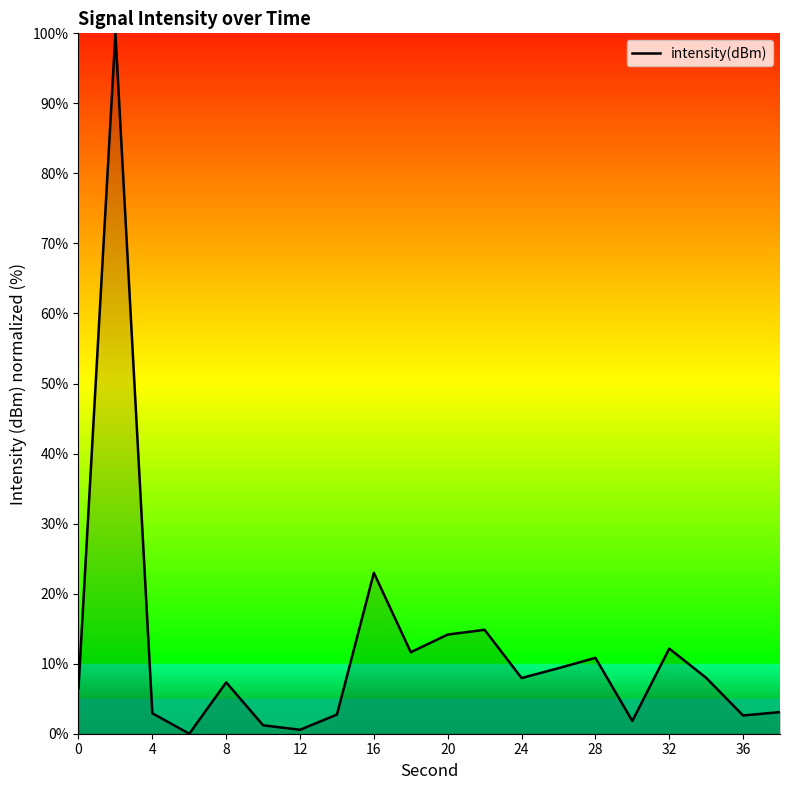

What is the difference between the maximum and minimum values?

100.0